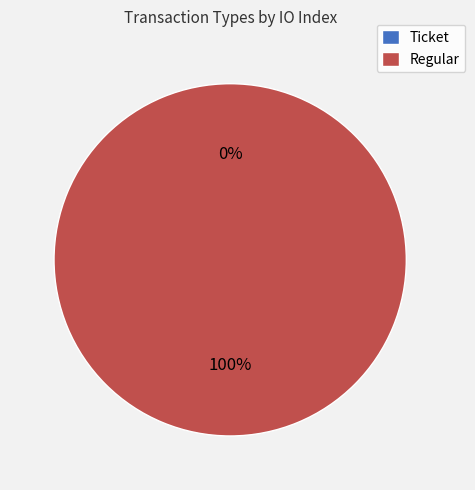

What percentage is the Regular slice, to the nearest percent?

100%